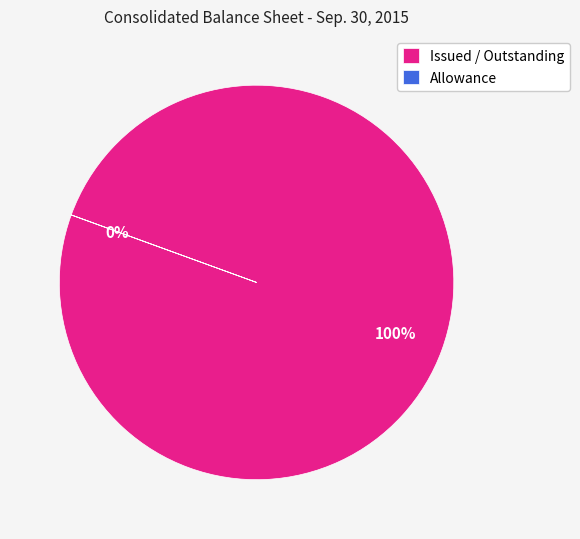

To the nearest percent, what is the combined percentage of Issued / Outstanding and Allowance?

100%